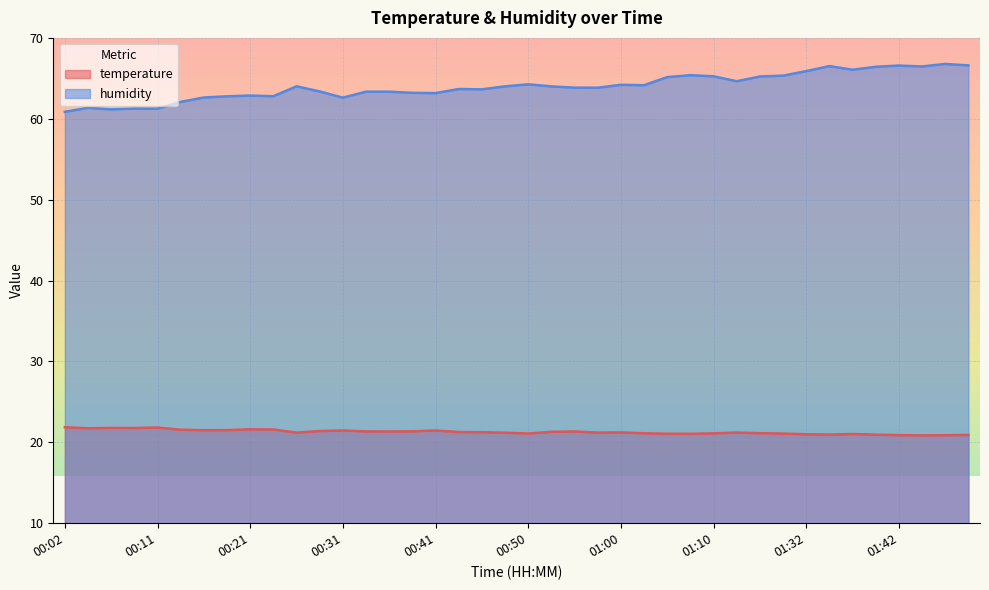

Which category has the lowest value in the humidity series?

00:02